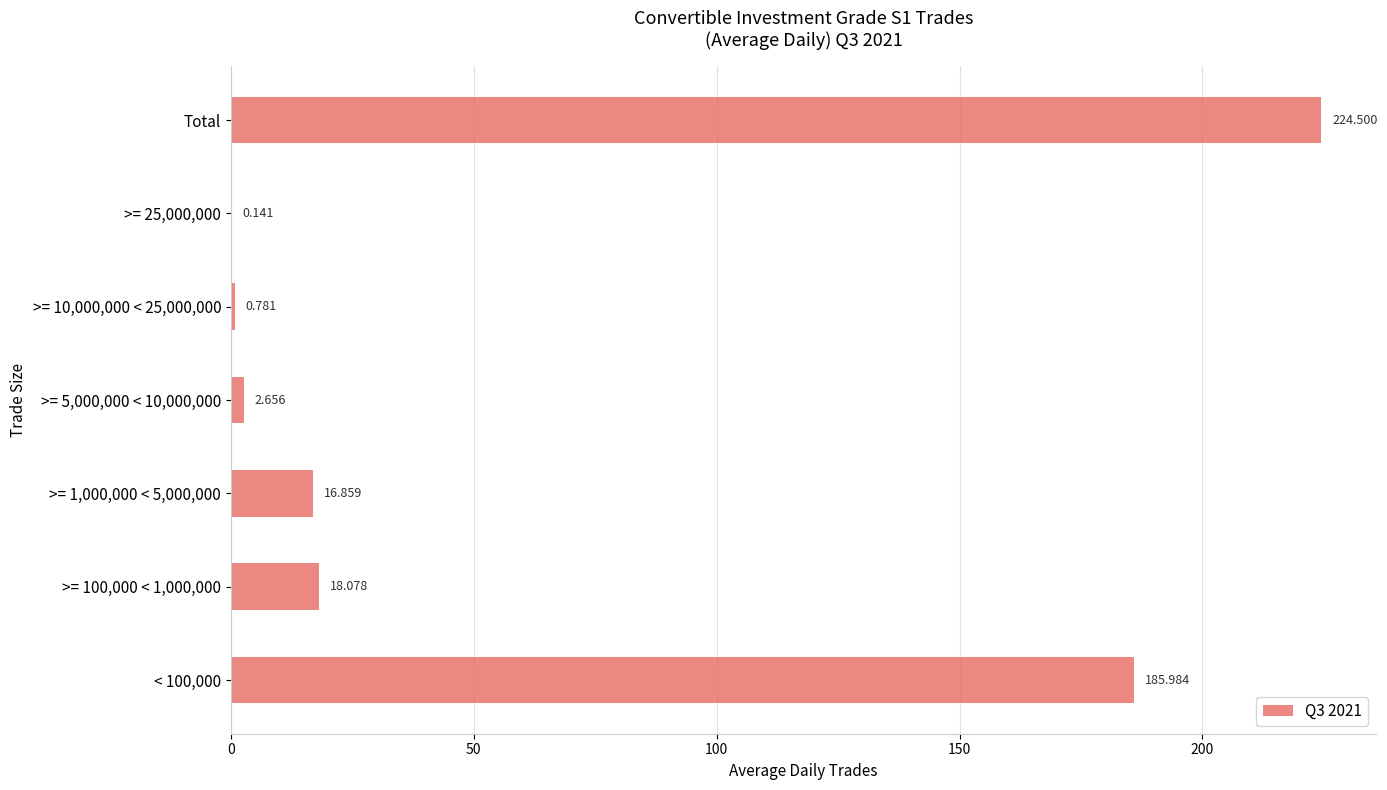

Which has a higher value, Total or >= 5,000,000 < 10,000,000?

Total